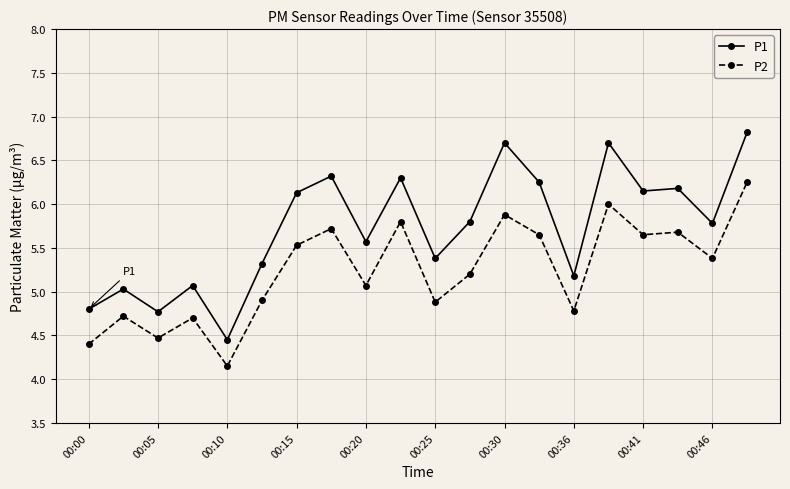

What is the value of the P2 point at the 10th from the left?

5.8